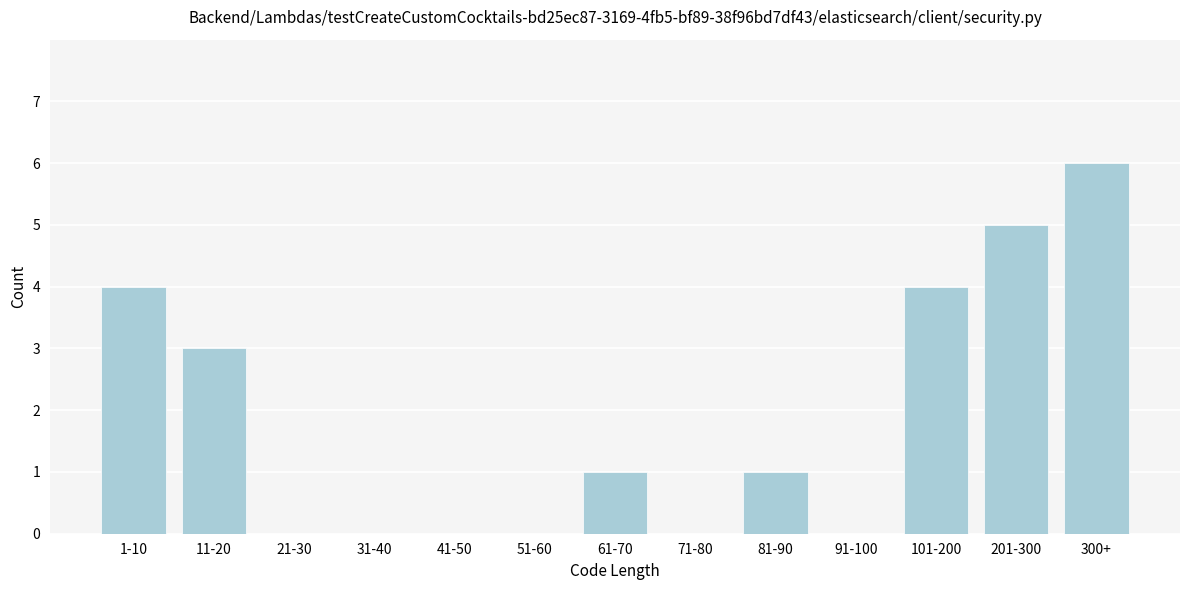

Reading right to left, extract all data points from this chart.

300+=6	201-300=5	101-200=4	91-100=0	81-90=1	71-80=0	61-70=1	51-60=0	41-50=0	31-40=0	21-30=0	11-20=3	1-10=4